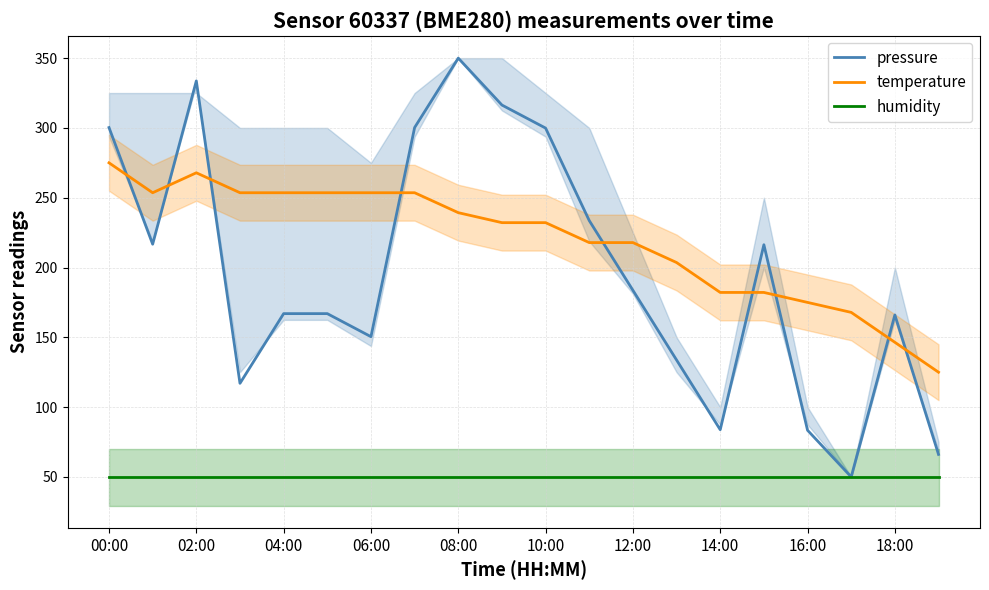

True or false: temperature and humidity intersect in this chart.

False